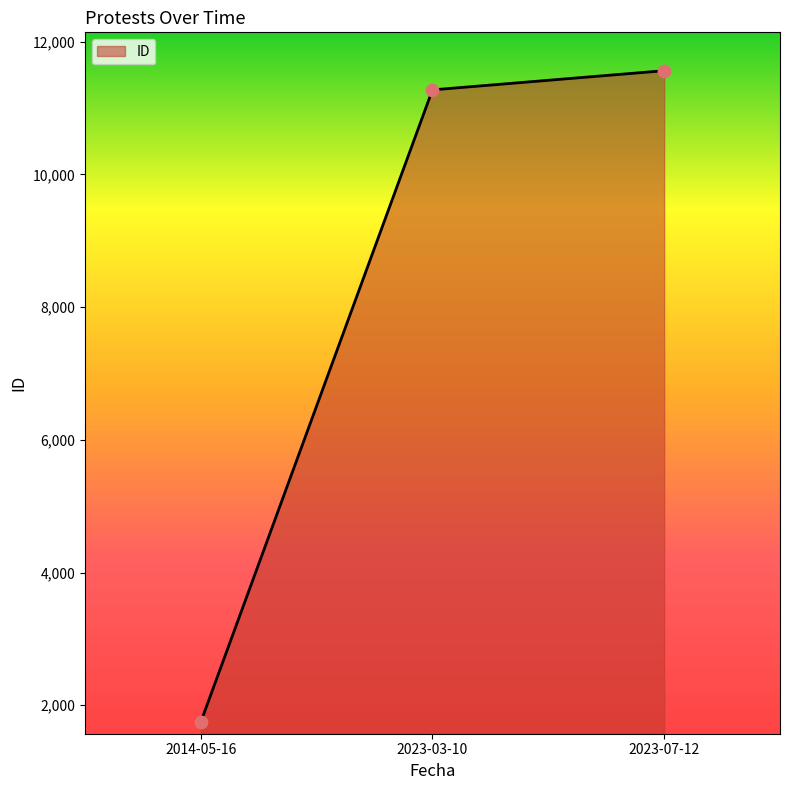

Between 2014-05-16 and 2023-03-10, which is larger?

2023-03-10